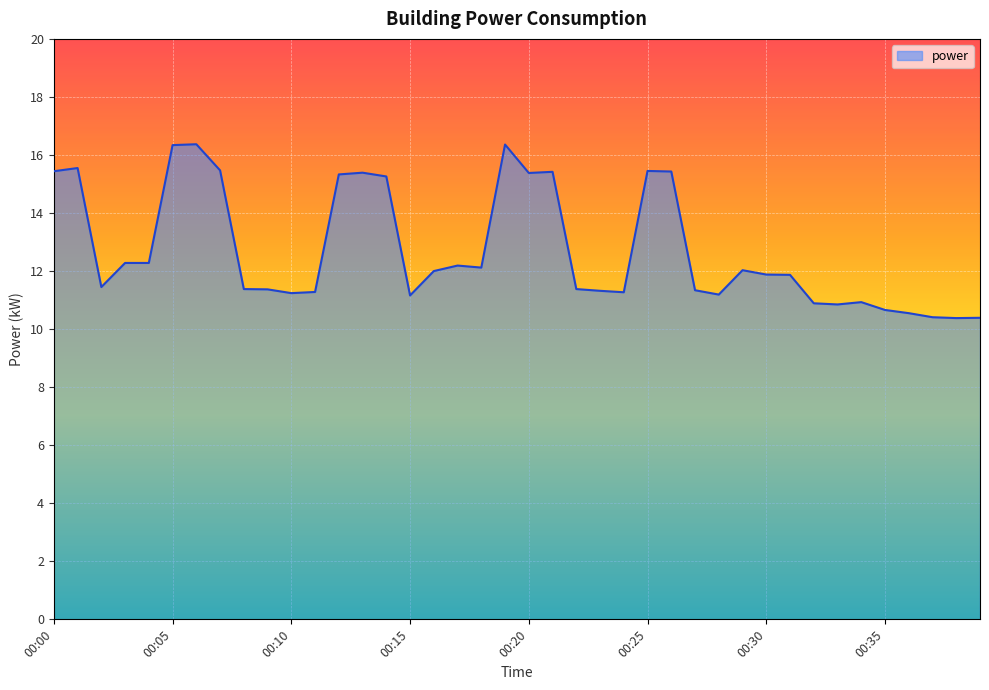

What is the difference between the maximum and minimum values?

6.0